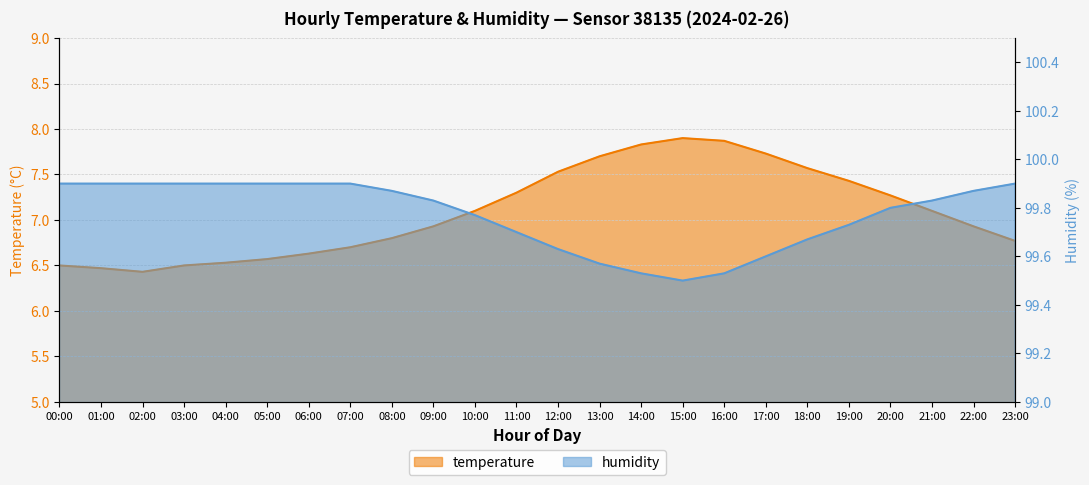

What are all the series names shown in the legend?

temperature, humidity